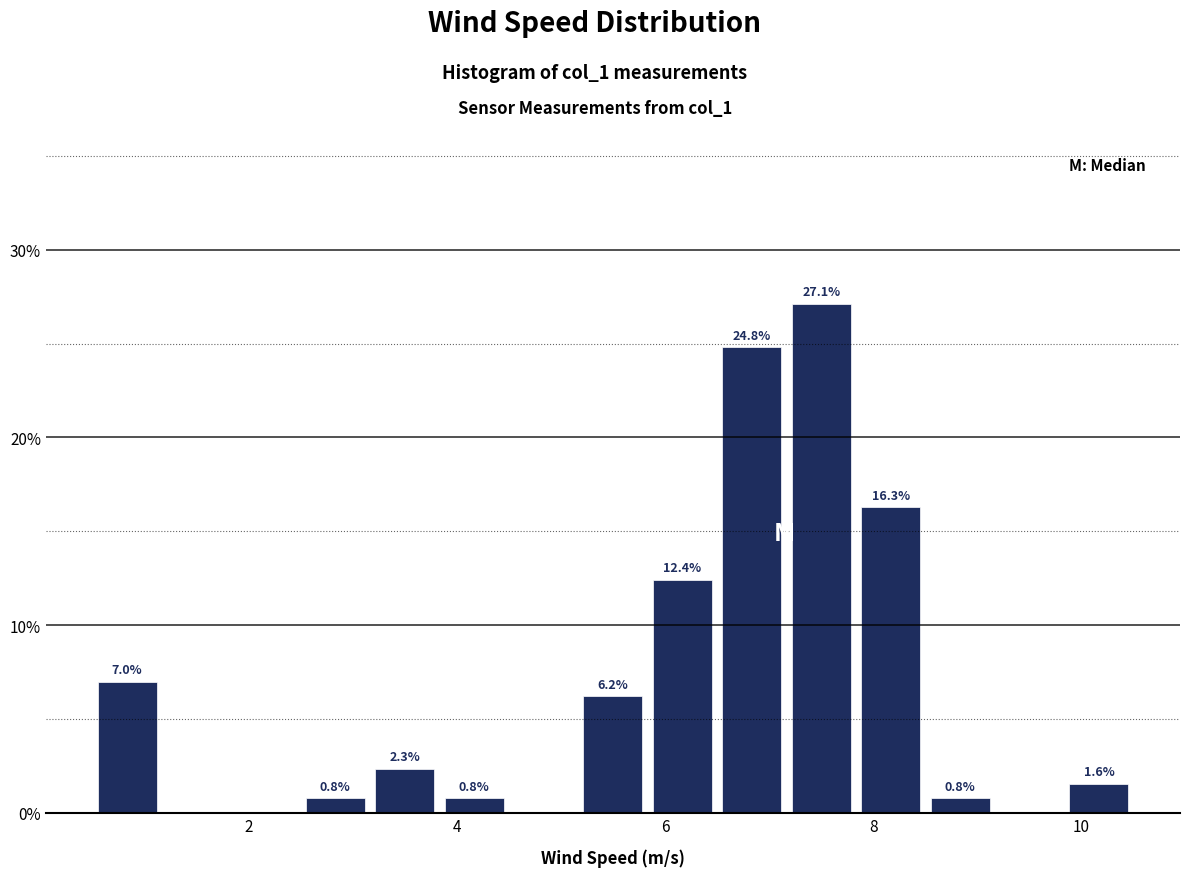

Around what value on the x-axis is the tallest bar? Give the approximate position of its centre, as read against the axis.

7.6